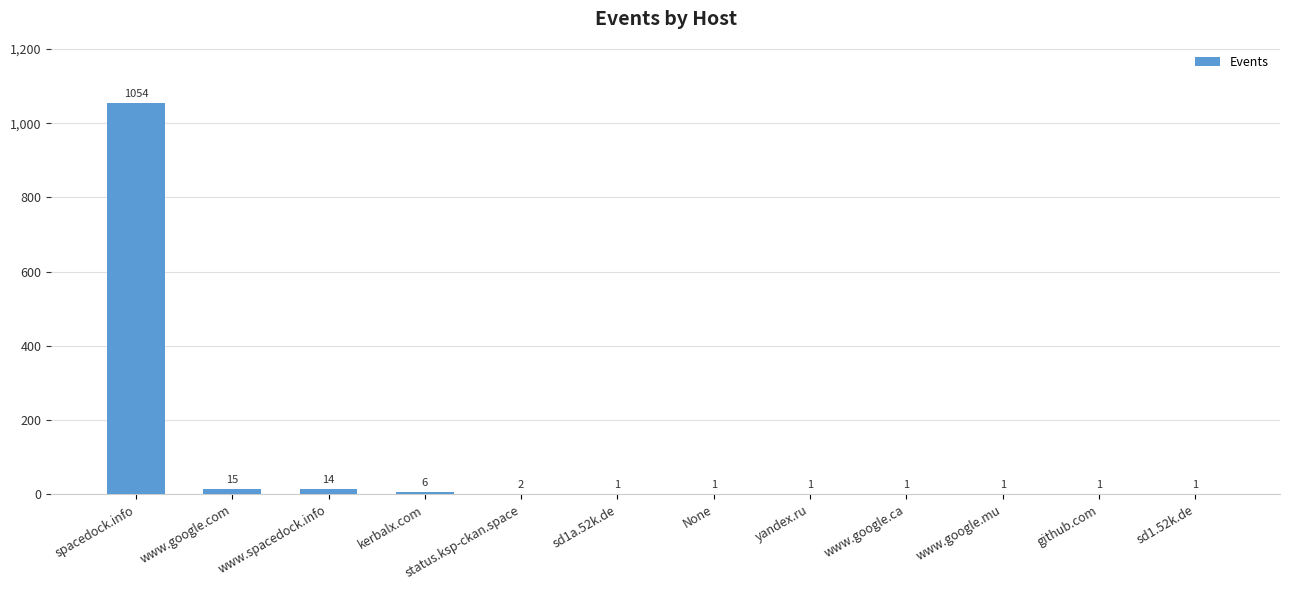

Reading right to left, extract all data points from this chart.

sd1.52k.de=1	github.com=1	www.google.mu=1	www.google.ca=1	yandex.ru=1	None=1	sd1a.52k.de=1	status.ksp-ckan.space=2	kerbalx.com=6	www.spacedock.info=14	www.google.com=15	spacedock.info=1054